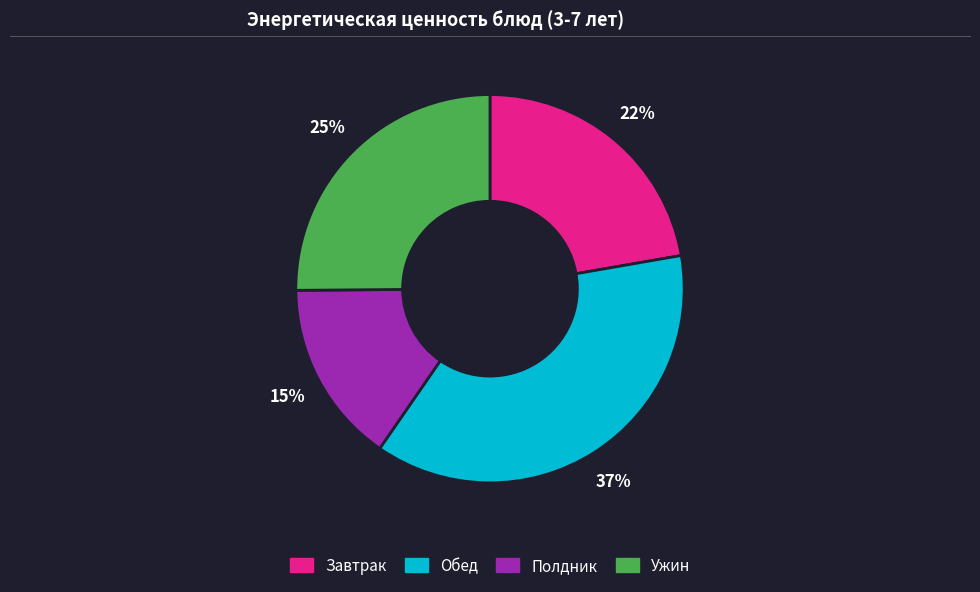

How many segments does this pie chart have?

4